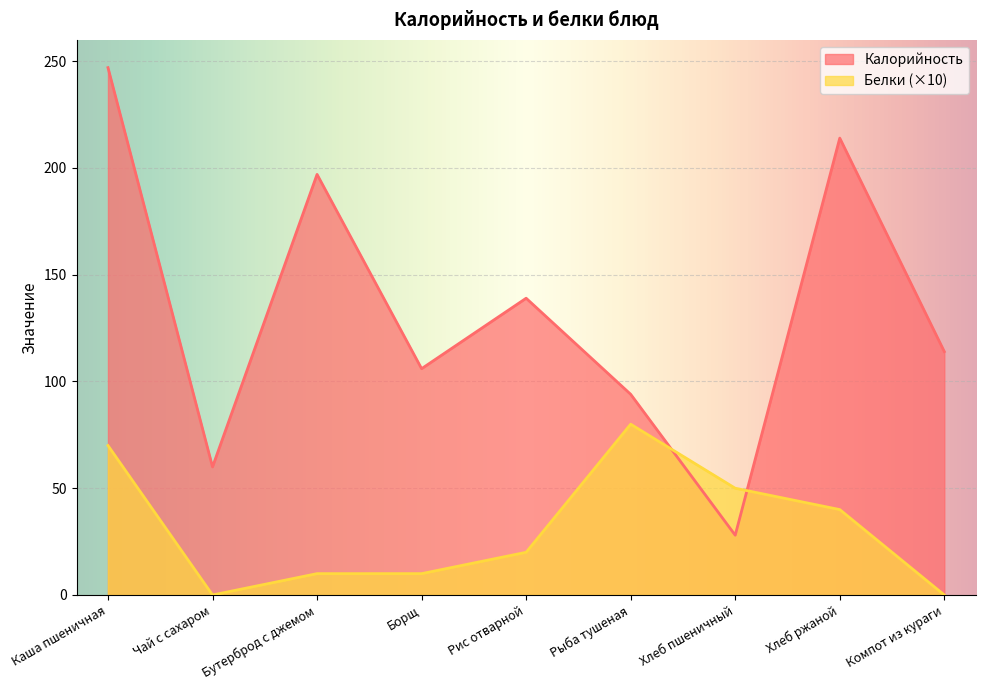

Rank the categories by Белки value from lowest to highest.

Чай с сахаром, Компот из кураги, Бутерброд с джемом, Борщ, Рис отварной, Хлеб ржаной, Хлеб пшеничный, Каша пшеничная, Рыба тушеная